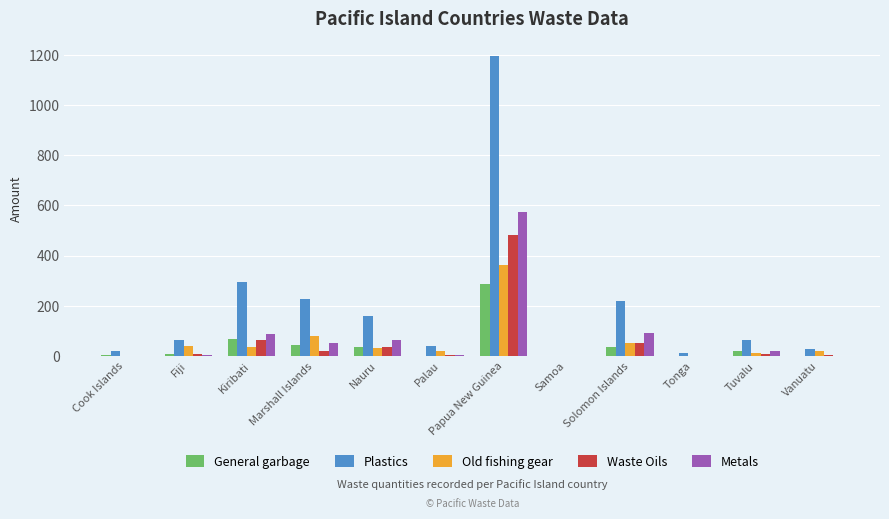

At which label does Old fishing gear reach its peak?

Papua New Guinea